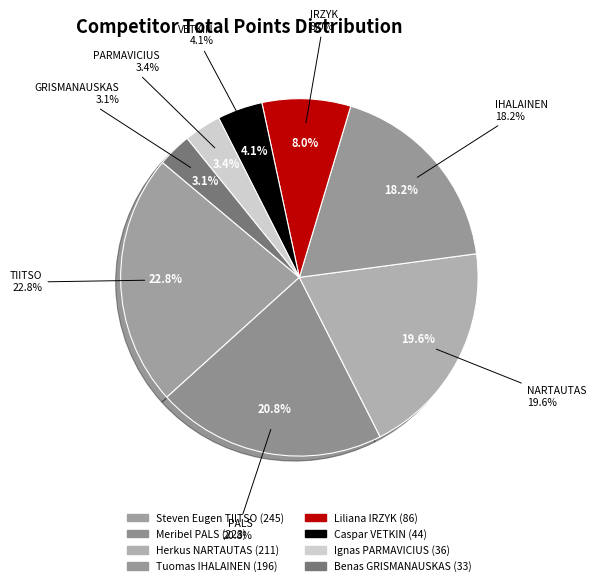

Which slice is the largest?

Steven Eugen TIITSO